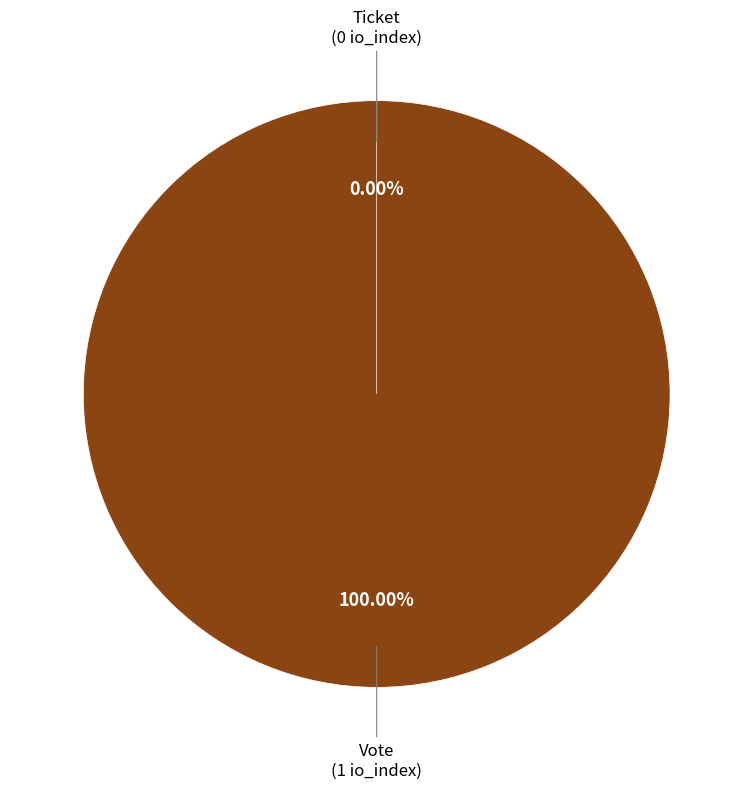

What is the total percentage of Ticket and Vote?

100.0%